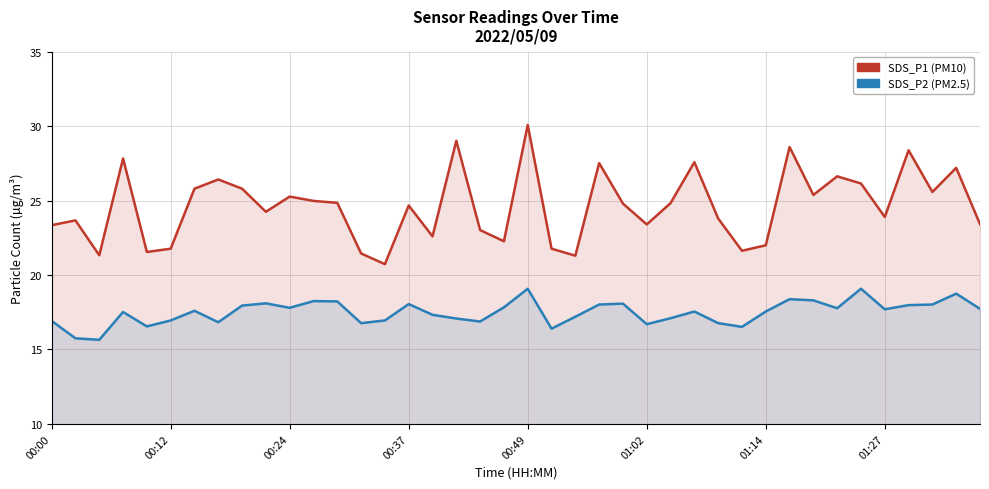

Is the value of SDS_P2 at 31 greater than the value of SDS_P1 at 01:14?

No